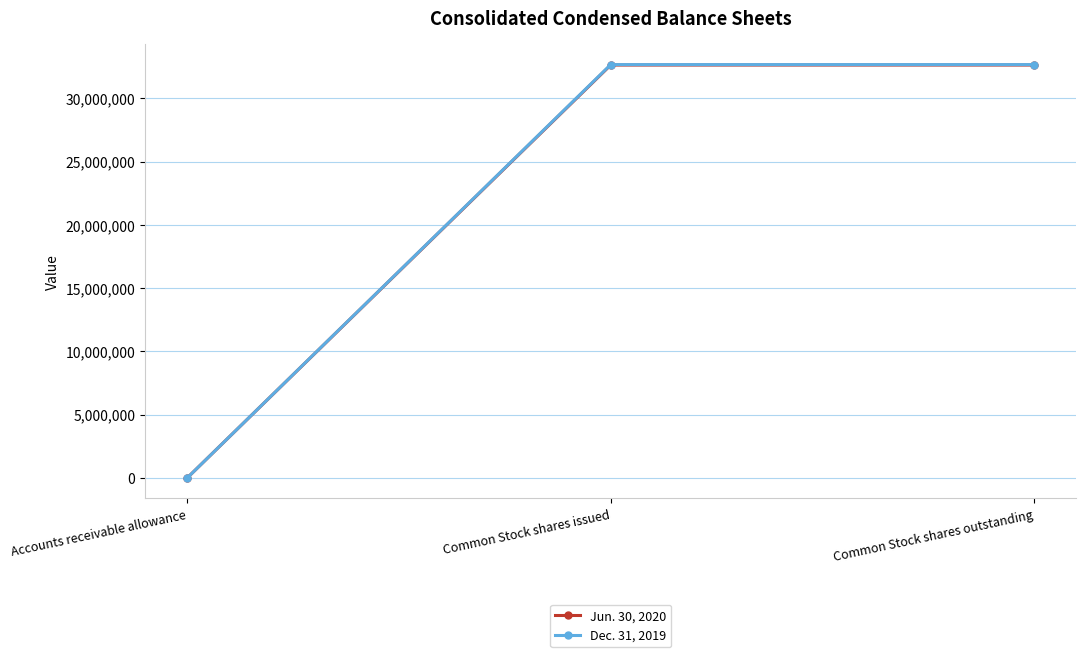

What is the label of the 3rd point from the right?

Accounts receivable allowance